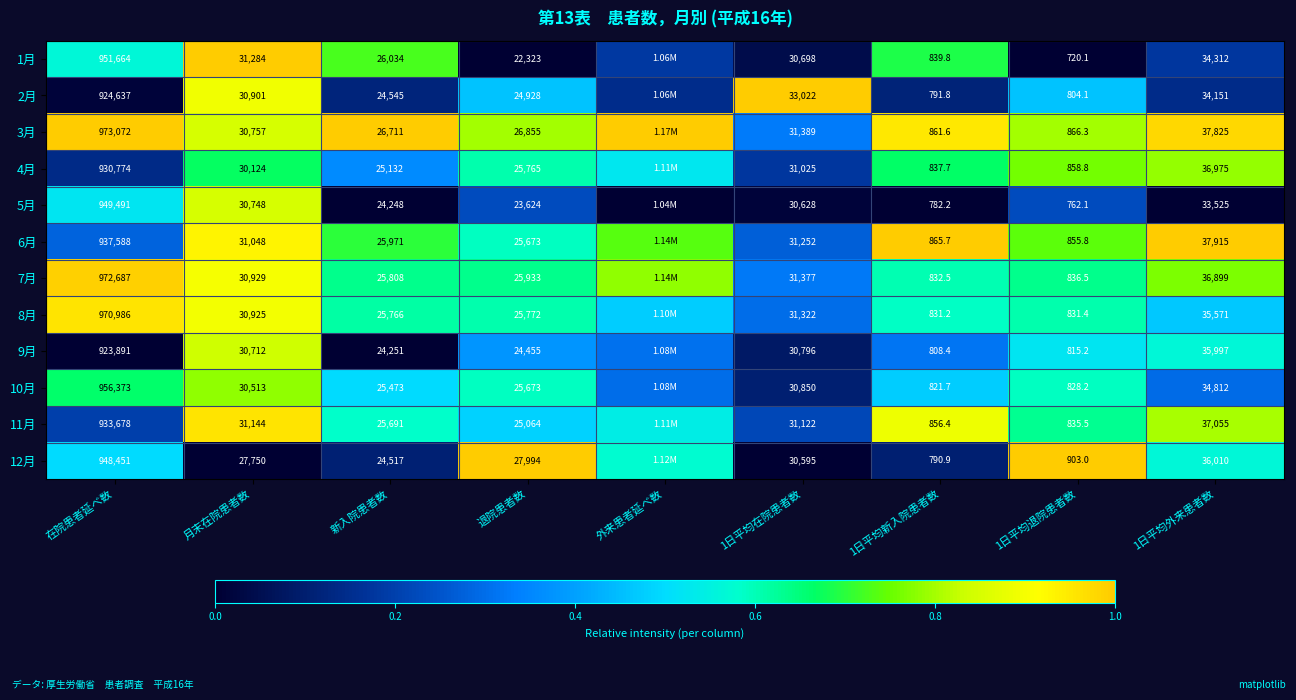

At how many categories does at least one series exceed 0?

9